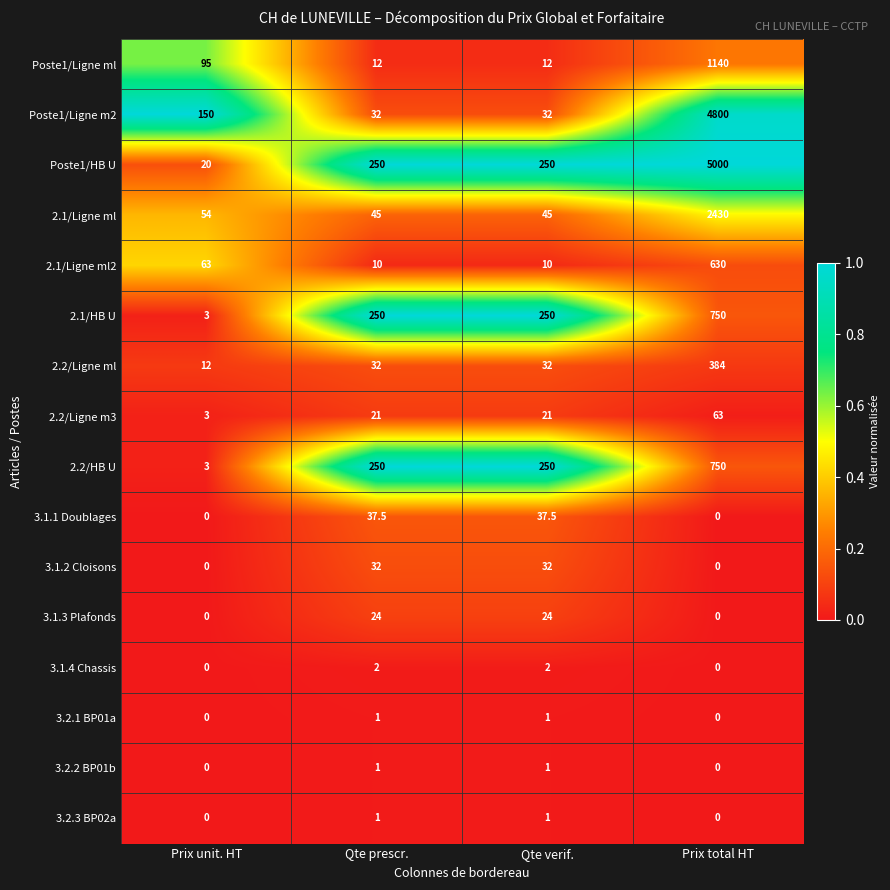

Which category has the highest value across all series?

Prix total HT